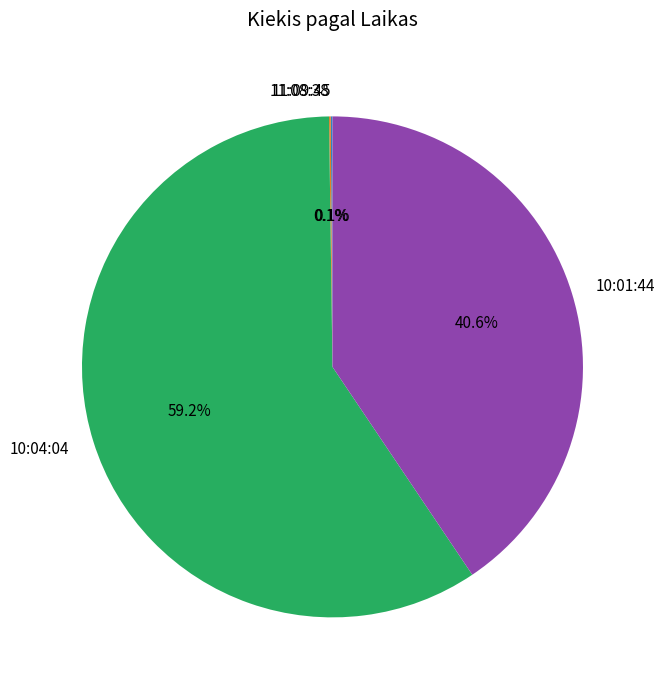

What is the largest slice in the pie chart?

10:04:04